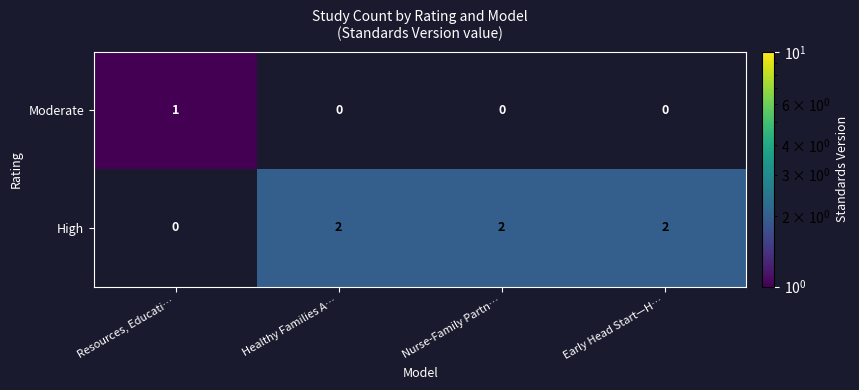

The value of High at Nurse-Family Partn… is 2. True or false?

True